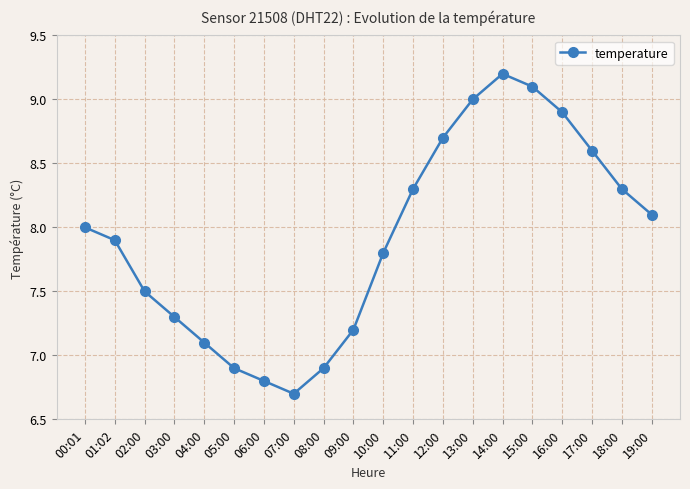

How many points are lower than both their immediate neighbors (excluding endpoints)?

1